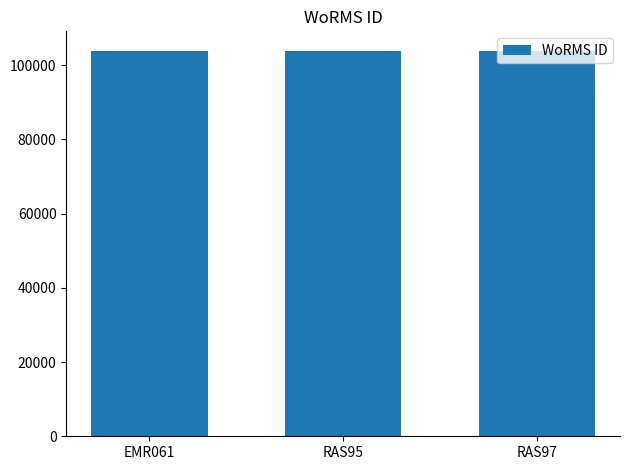

What position from the right is RAS97?

1